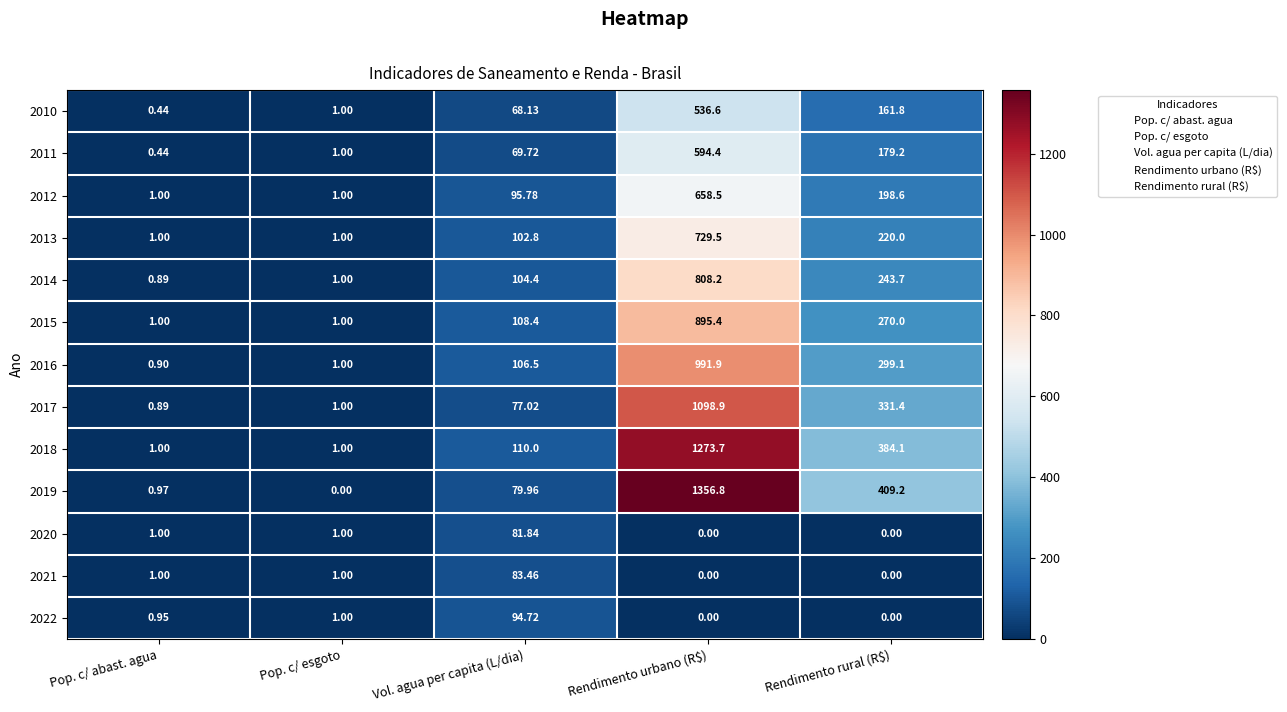

At which category is the sum across all series the highest?

Rendimento urbano (R$)